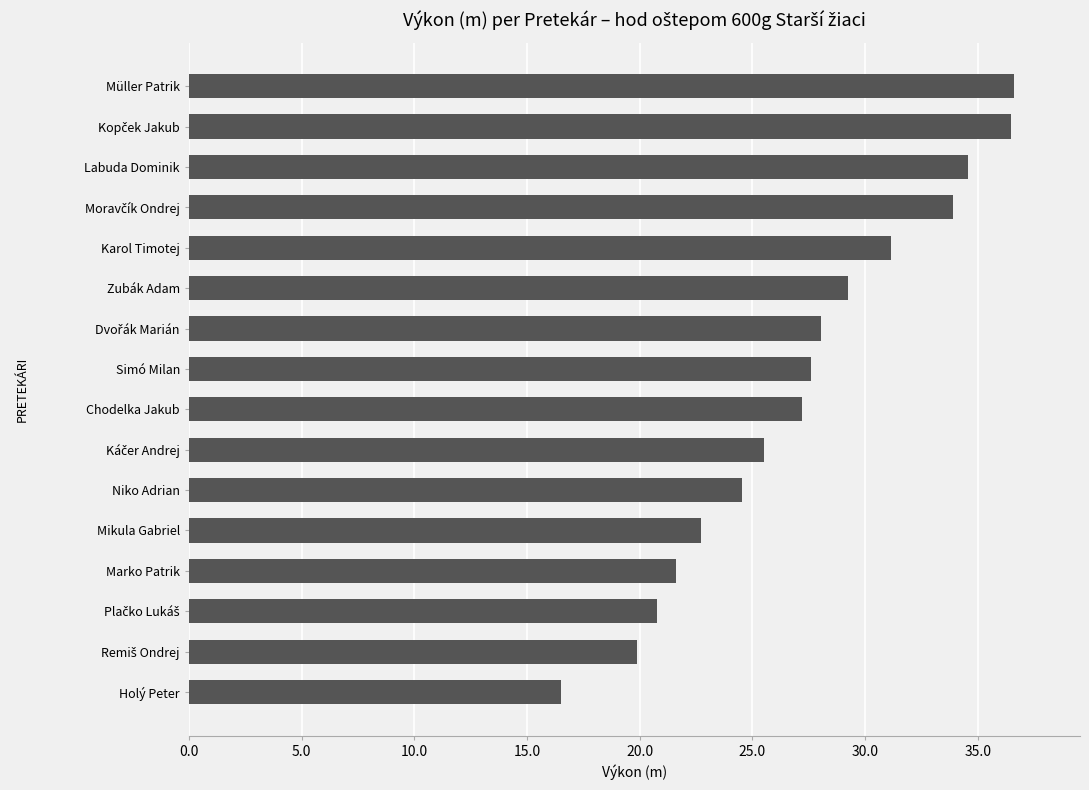

True or false: the data shows 43.2 at Simó Milan.

False